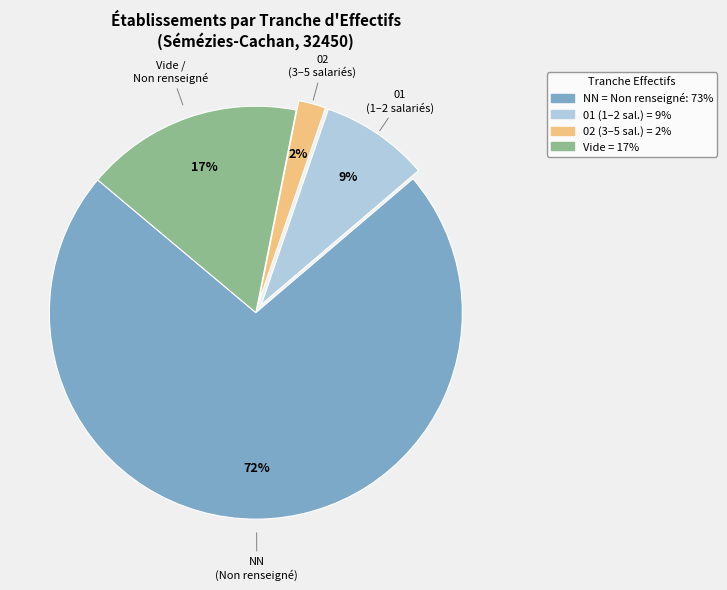

To the nearest percent, what is the difference between the largest and smallest slice percentages?

70%